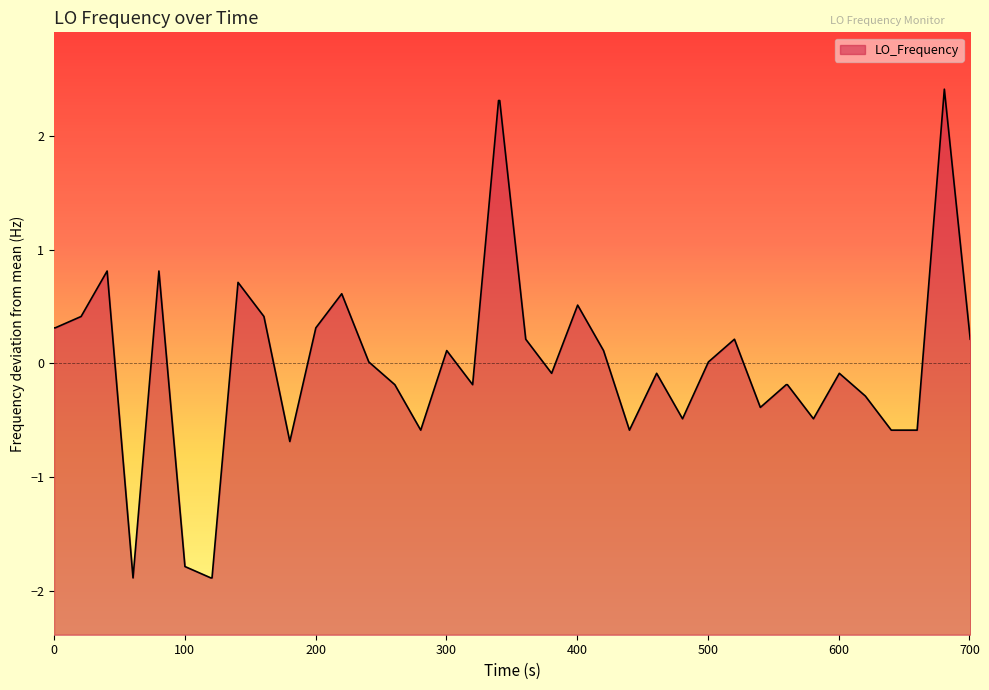

What is the value of the 34th point from the left?

-0.5